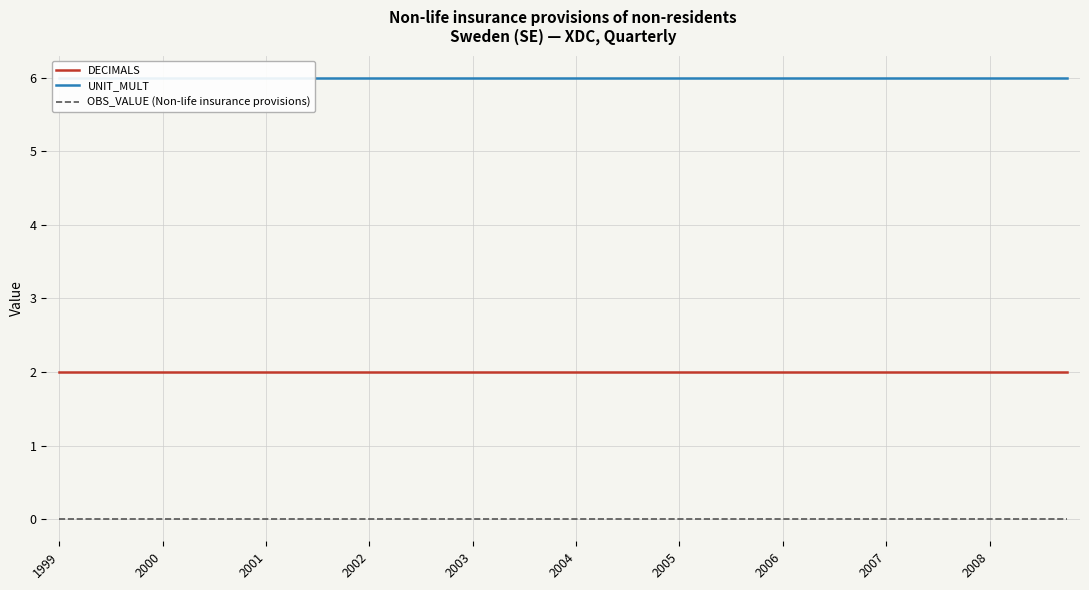

Which series changed the most between 10 and 30?

DECIMALS